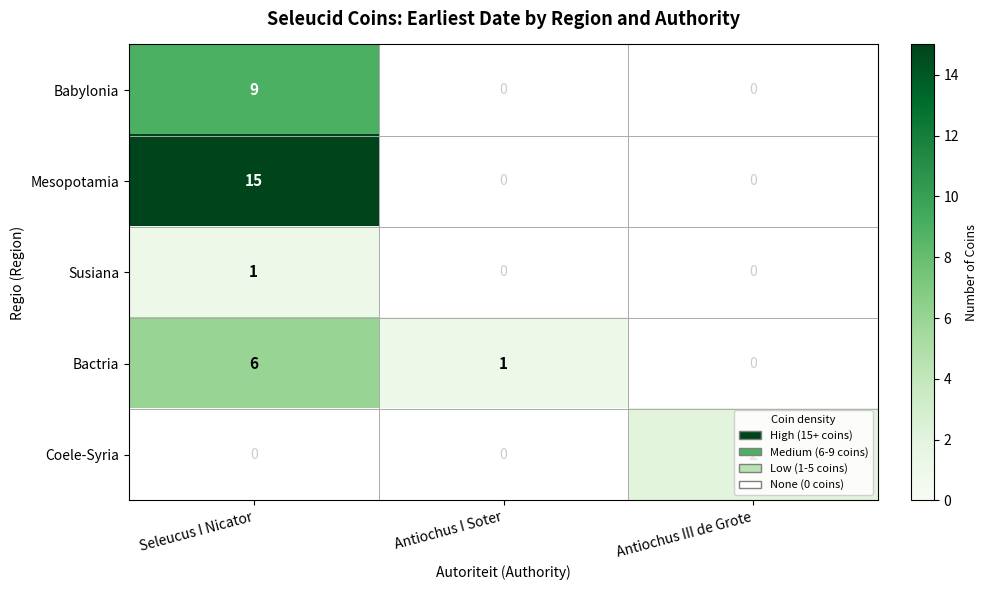

Which series has the largest total across all categories?

Mesopotamia